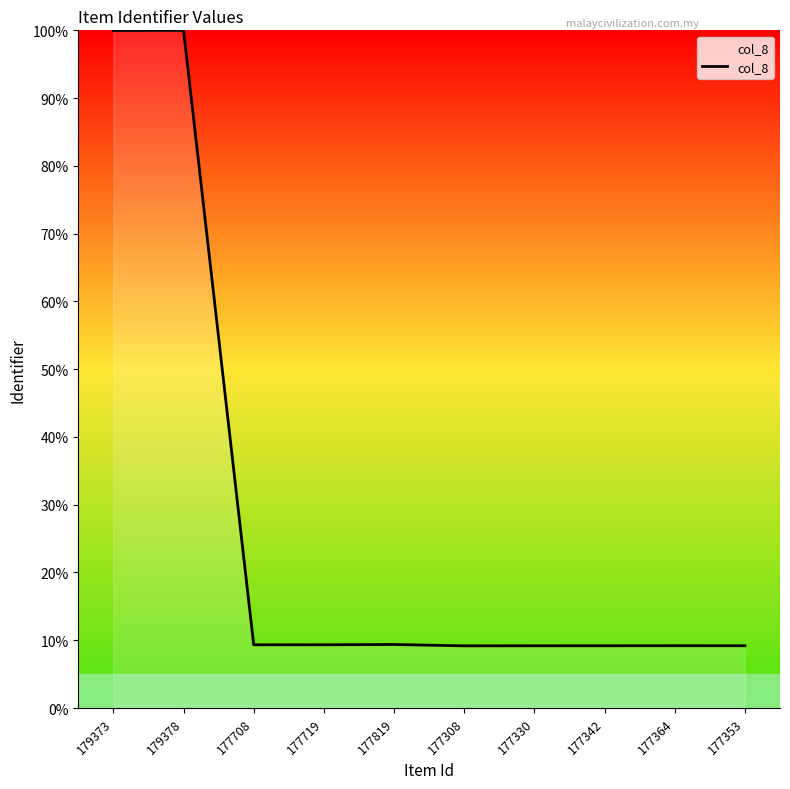

The value at 177364 is 16.0. True or false?

False